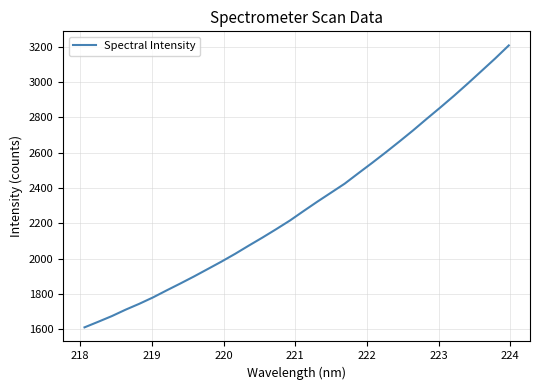

What is the greatest value displayed?

3208.1